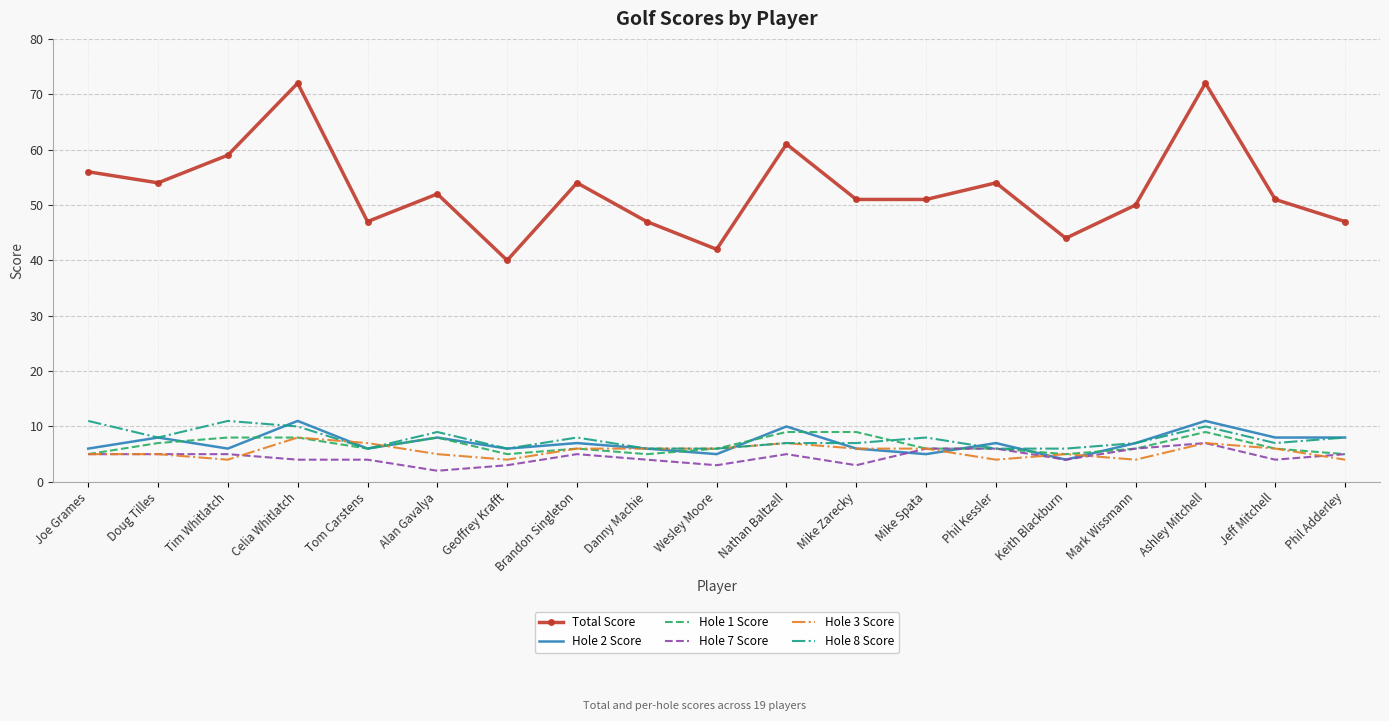

Which category has the lowest value across all series?

Alan Gavalya